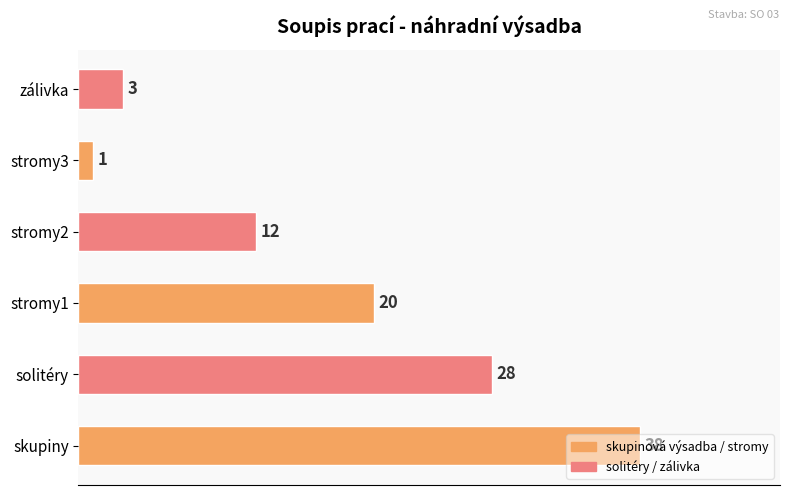

Between zálivka and stromy3, which is larger?

zálivka